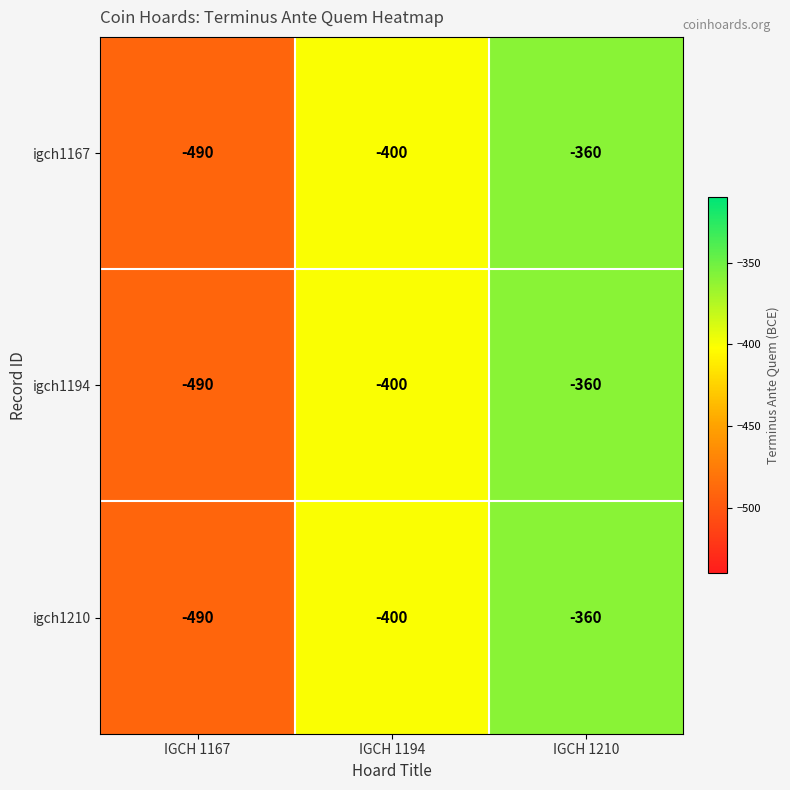

Reading left to right, extract all data points from this chart.

igch1167: IGCH 1167=-490	IGCH 1194=-400	IGCH 1210=-360
igch1194: IGCH 1167=-490	IGCH 1194=-400	IGCH 1210=-360
igch1210: IGCH 1167=-490	IGCH 1194=-400	IGCH 1210=-360